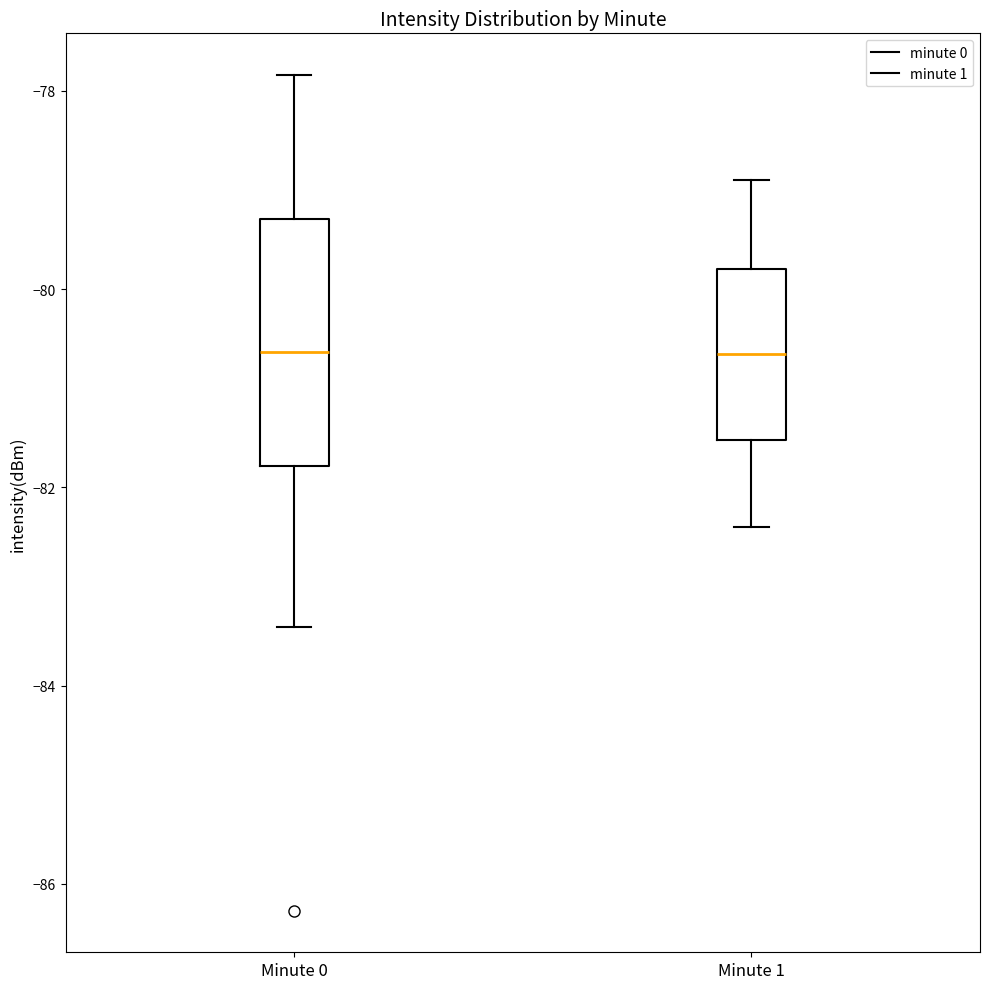

Reading left to right, read every box against the y-axis: the position of its median line, the range the box covers, and the ends of its whiskers. The values are not printed on the chart, so give them approximately, as read against the axis.

Minute 0: median -80.6, box -81.8 to -79.2, whiskers -83.4 to -77.8
Minute 1: median -80.6, box -81.6 to -79.8, whiskers -82.4 to -78.8